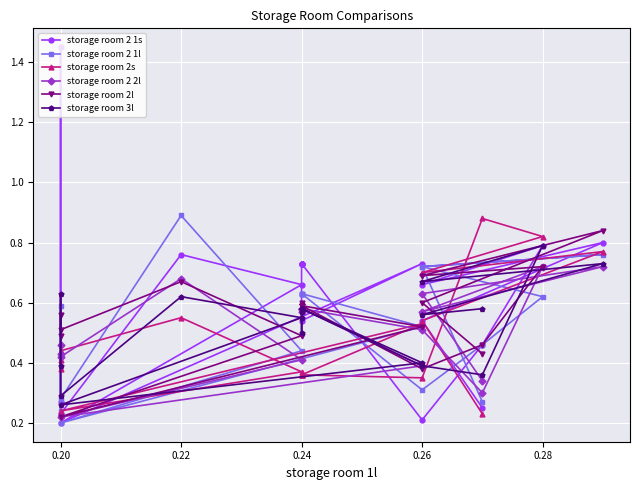

How many lines are shown in the chart?

6